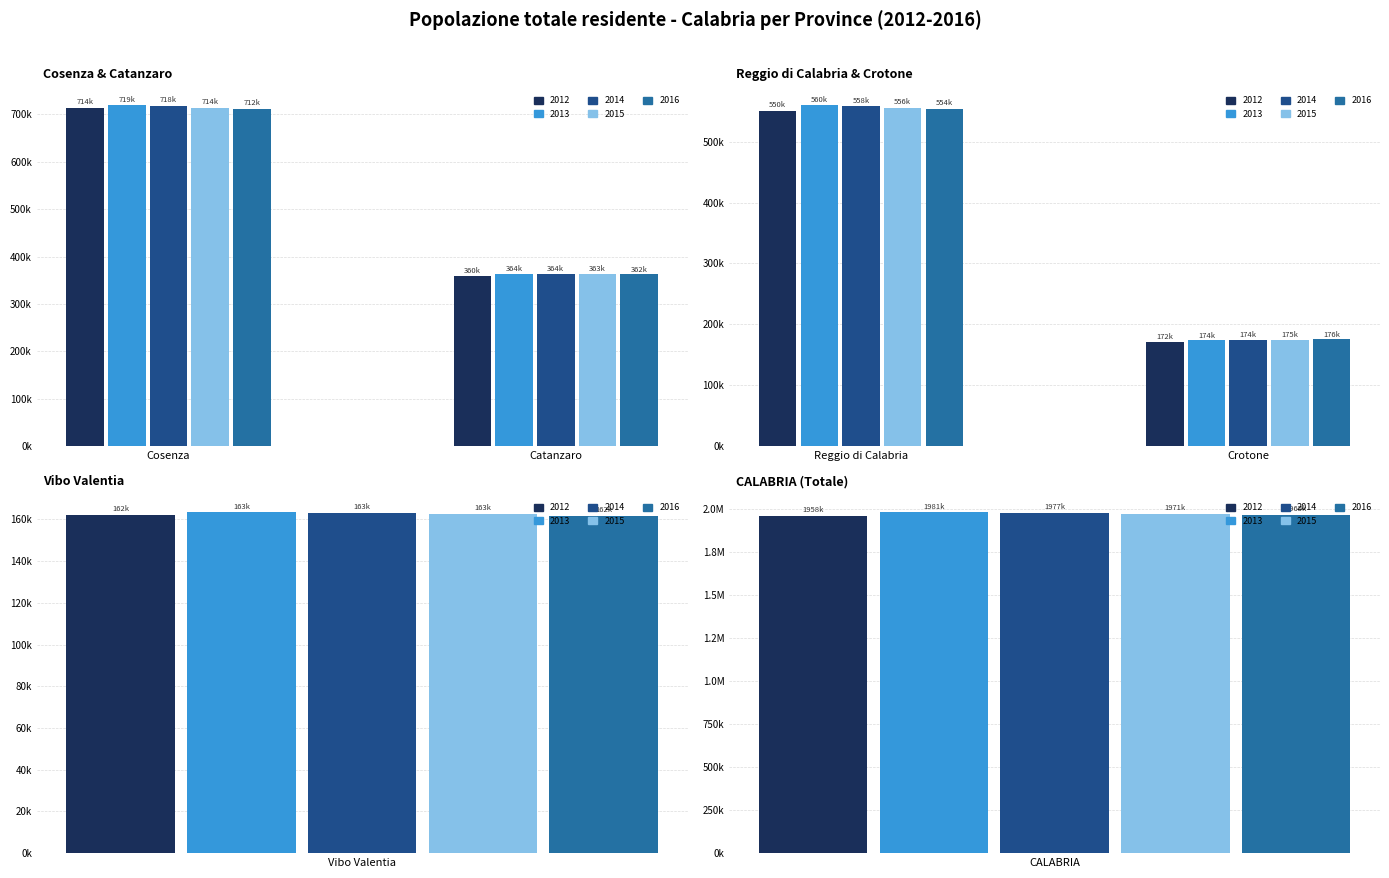

How many bars are there in total?

30